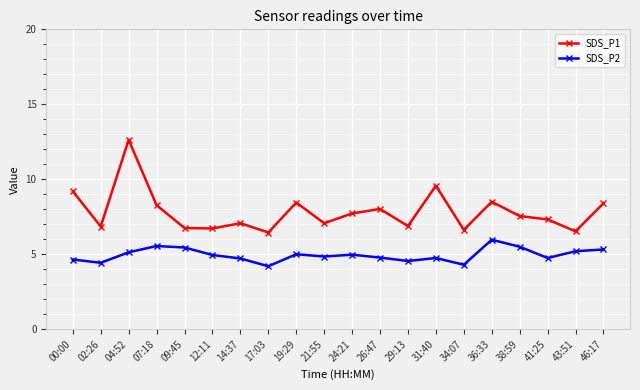

What is the maximum value for SDS_P1?

12.6